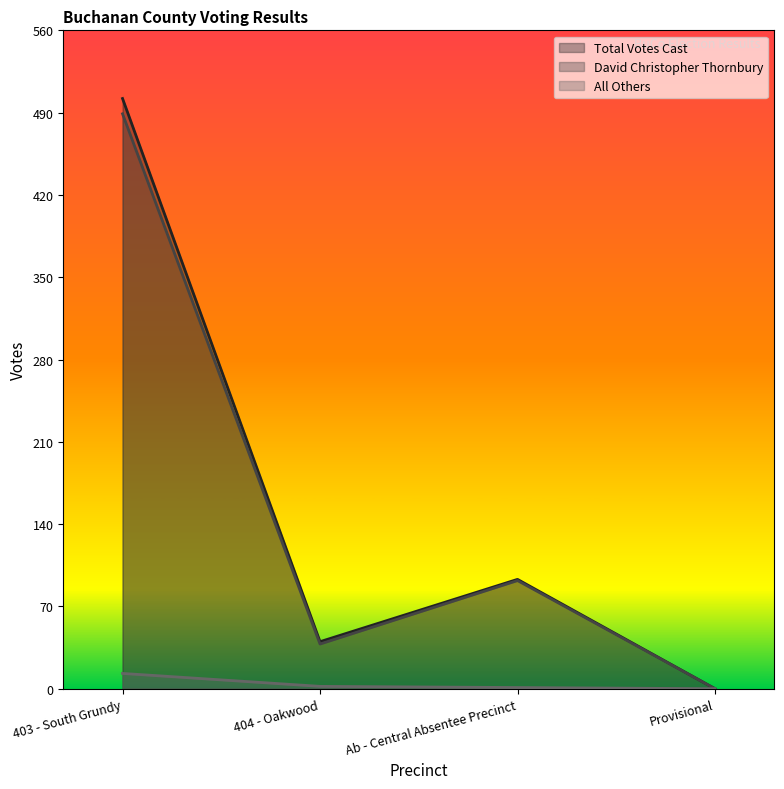

True or false: David Christopher Thornbury has a value of 26 at 404 - Oakwood.

False